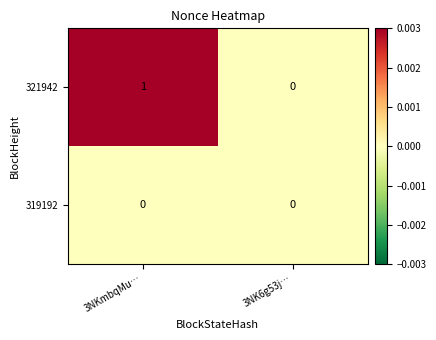

How many series are shown in this chart?

2